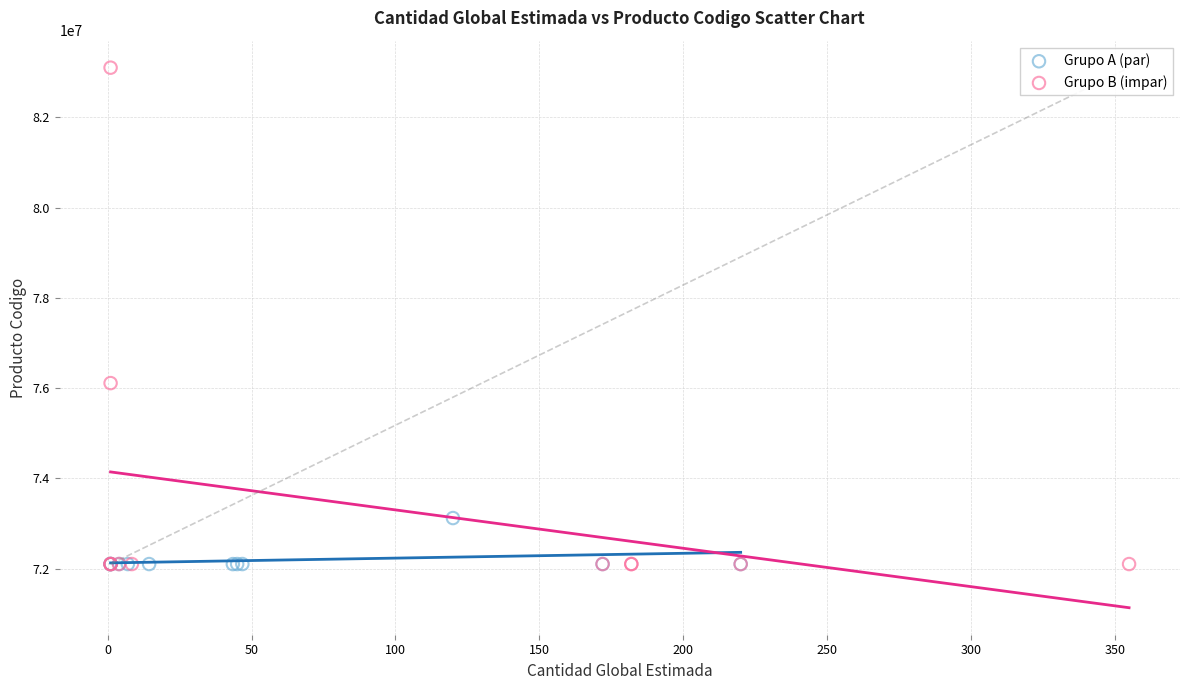

Which series has the widest spread of Y values?

Grupo B (impar)